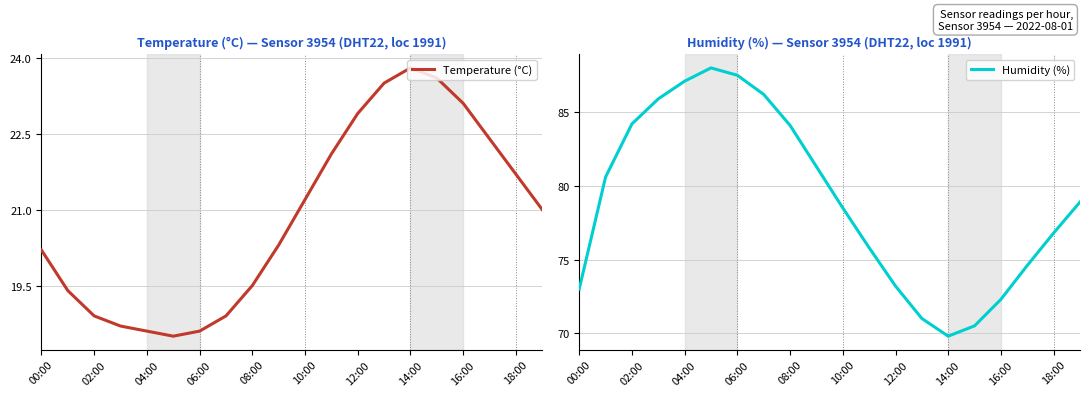

True or false: Temperature (°C) and Humidity (%) cross at least once.

False